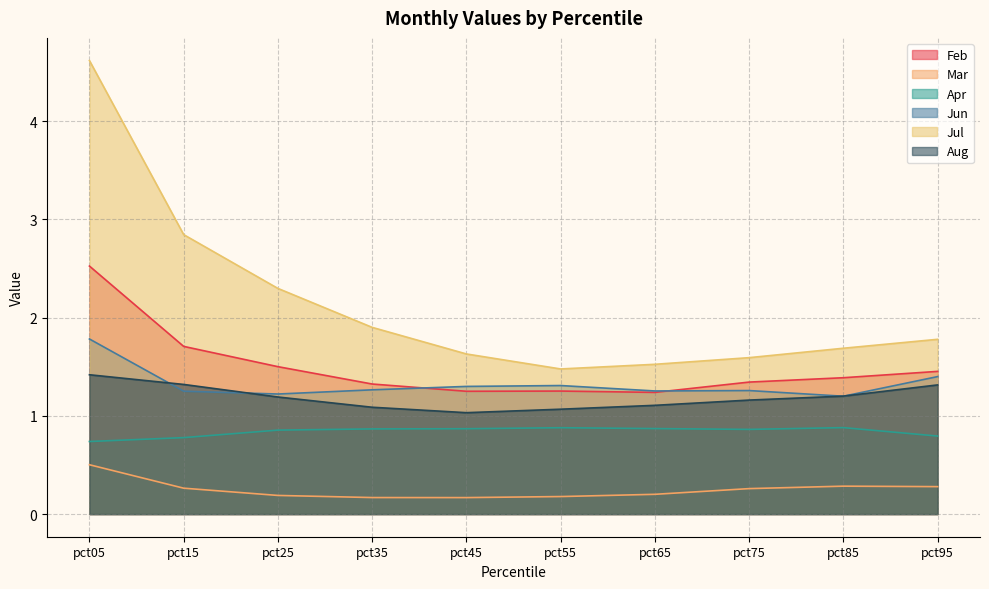

Reading left to right, transcribe all the data shown in this chart.

Feb: 2.5	1.7	1.5	1.3	1.2	1.3	1.2	1.3	1.4	1.5
Mar: 0.5	0.3	0.2	0.2	0.2	0.2	0.2	0.3	0.3	0.3
Apr: 0.7	0.8	0.9	0.9	0.9	0.9	0.9	0.9	0.9	0.8
Jun: 1.8	1.3	1.2	1.3	1.3	1.3	1.3	1.3	1.2	1.4
Jul: 4.6	2.8	2.3	1.9	1.6	1.5	1.5	1.6	1.7	1.8
Aug: 1.4	1.3	1.2	1.1	1.0	1.1	1.1	1.2	1.2	1.3